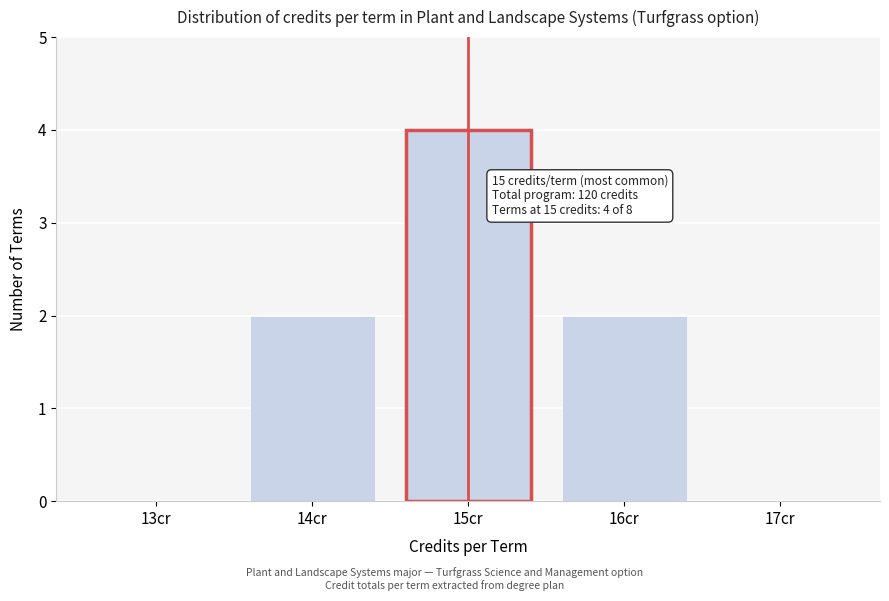

Reading right to left, what are all the values shown in this chart?

17cr=0	16cr=2	15cr=4	14cr=2	13cr=0